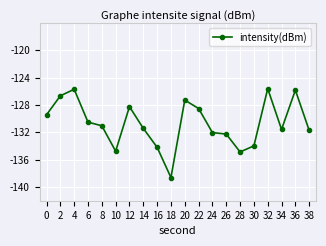

At which label is the value closest to -132?

24